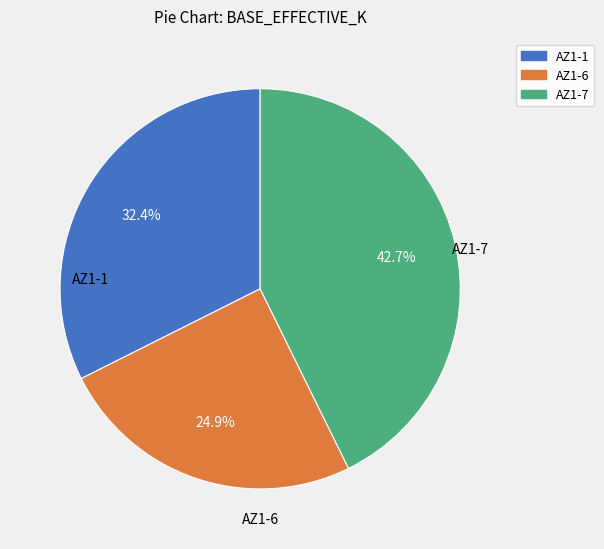

Approximately how many times larger is the value at AZ1-7 compared to AZ1-1?

1.3